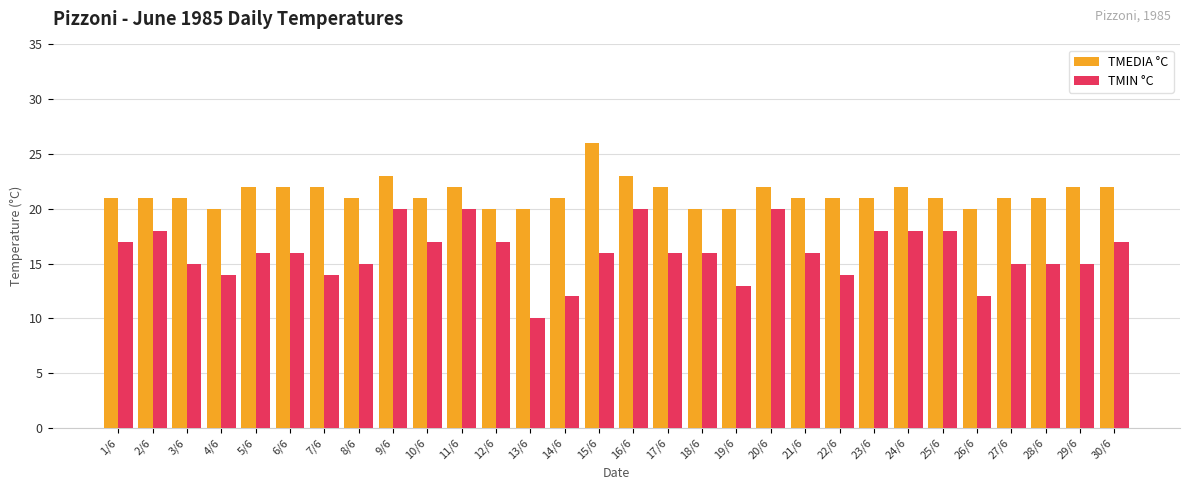

Which label corresponds to the largest value in the chart?

15/6